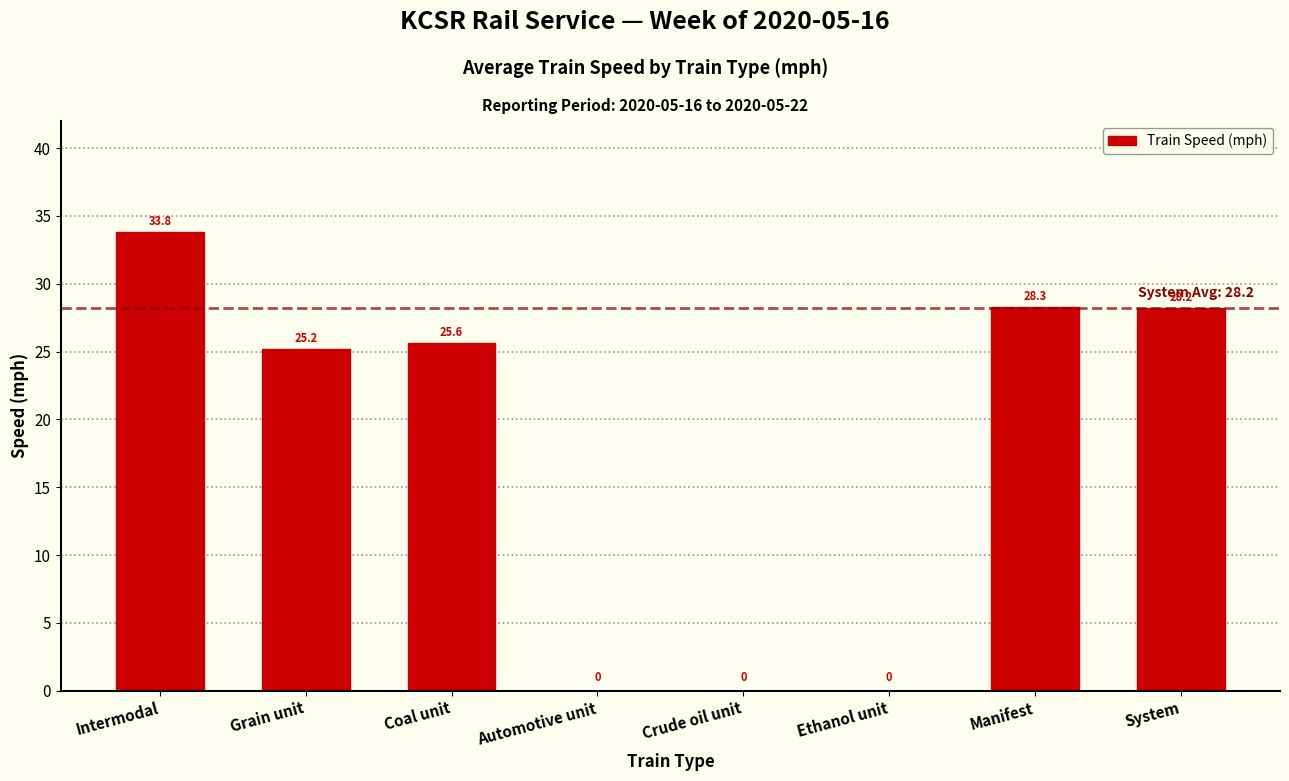

Reading right to left, what are all the values shown in this chart?

System=28.2	Manifest=28.3	Ethanol unit=0.0	Crude oil unit=0.0	Automotive unit=0.0	Coal unit=25.6	Grain unit=25.2	Intermodal=33.8